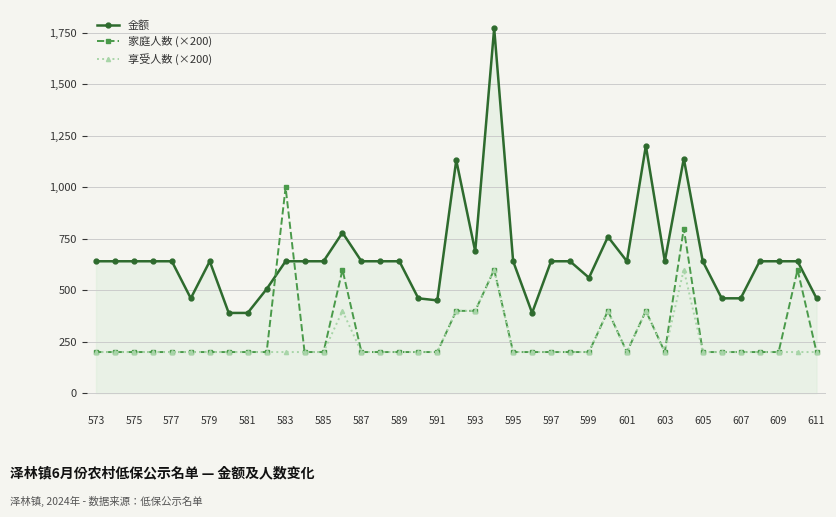

True or false: 金额 and 享受人数 (×200) cross at least once.

False